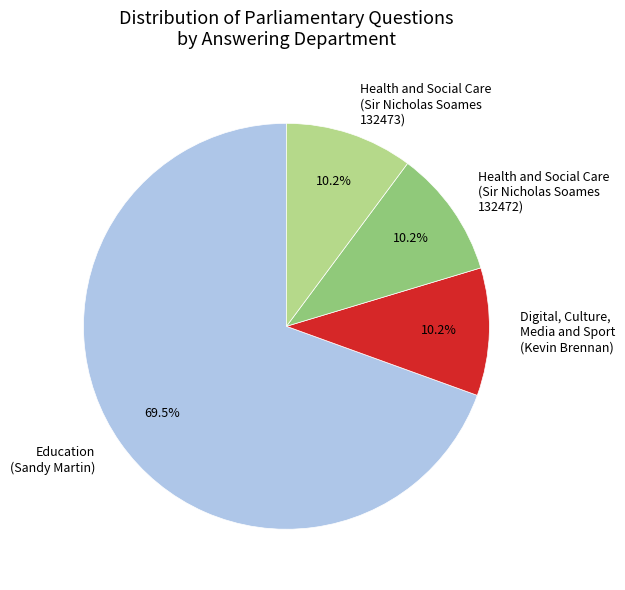

Combined, what portion of the pie is Health and Social Care (Sir Nicholas Soames 132472) and Education (Sandy Martin)?

79.6%